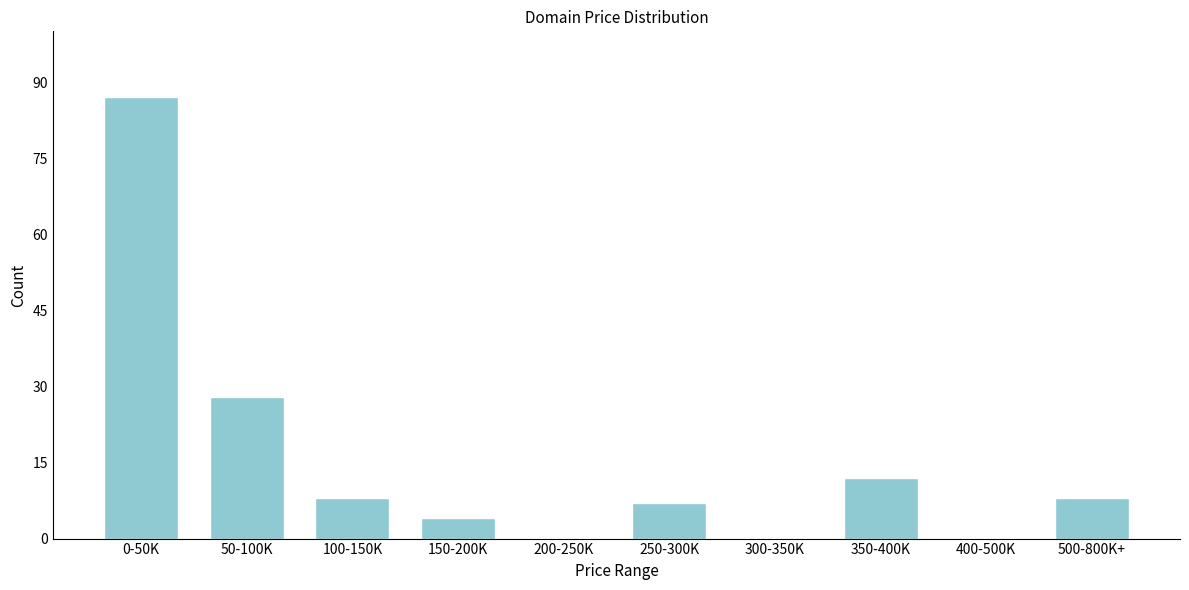

Reading left to right, list all the values displayed in this chart.

0-50K=87	50-100K=28	100-150K=8	150-200K=4	200-250K=0	250-300K=7	300-350K=0	350-400K=12	400-500K=0	500-800K+=8